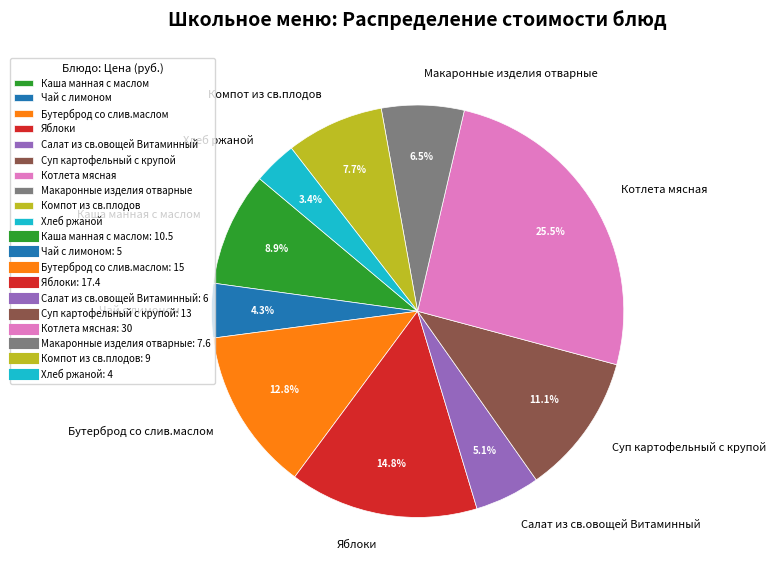

What percentage do Салат из св.овощей Витаминный and Хлеб ржаной together represent?

8.5%